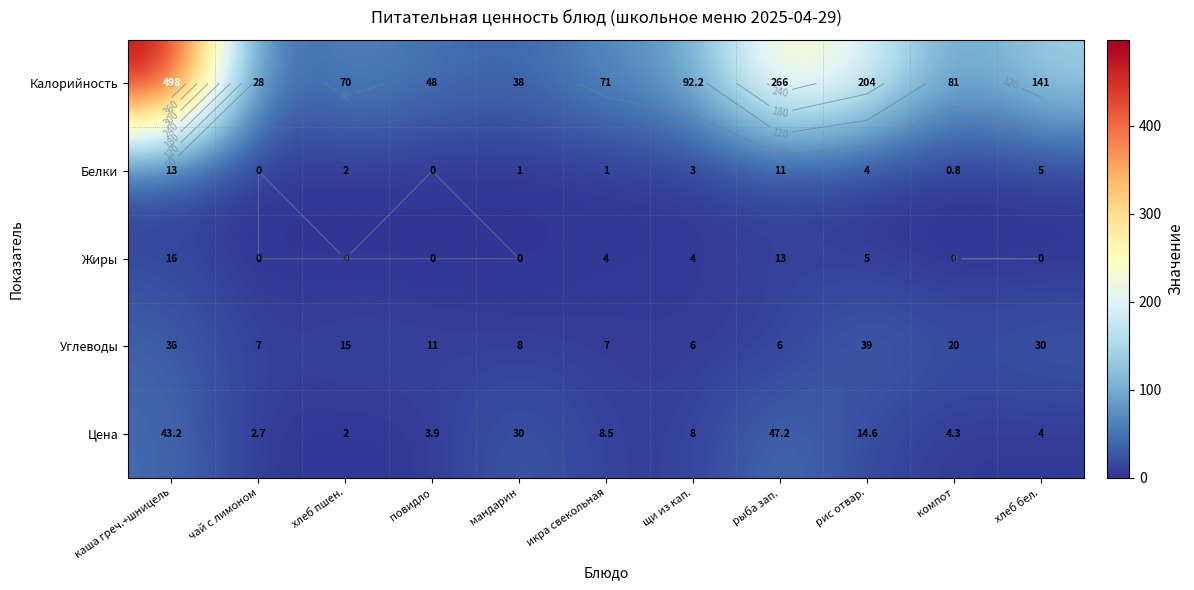

Which series has the widest spread of values?

Калорийность